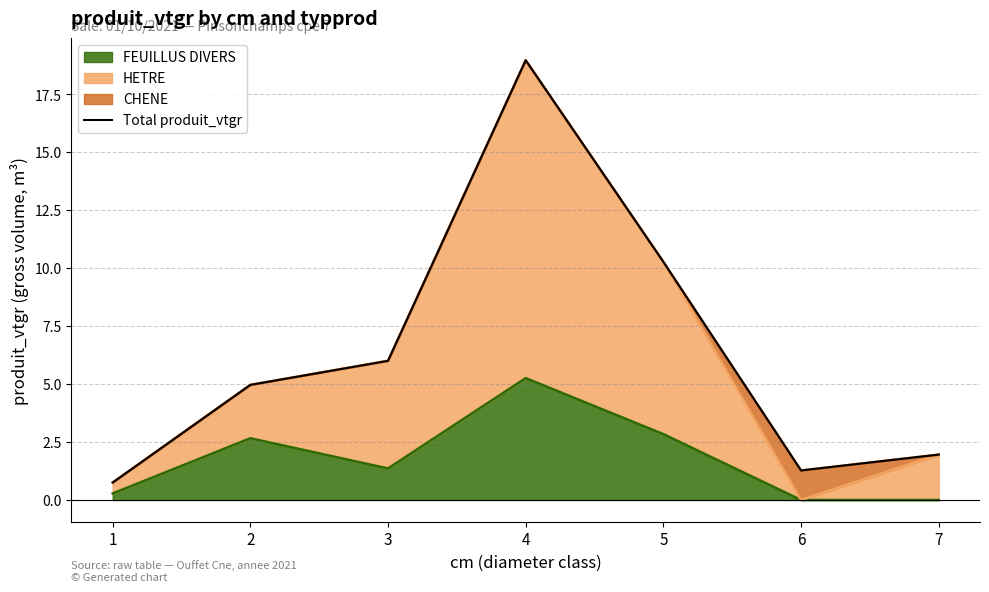

The value at 5 is 16.4. True or false?

False